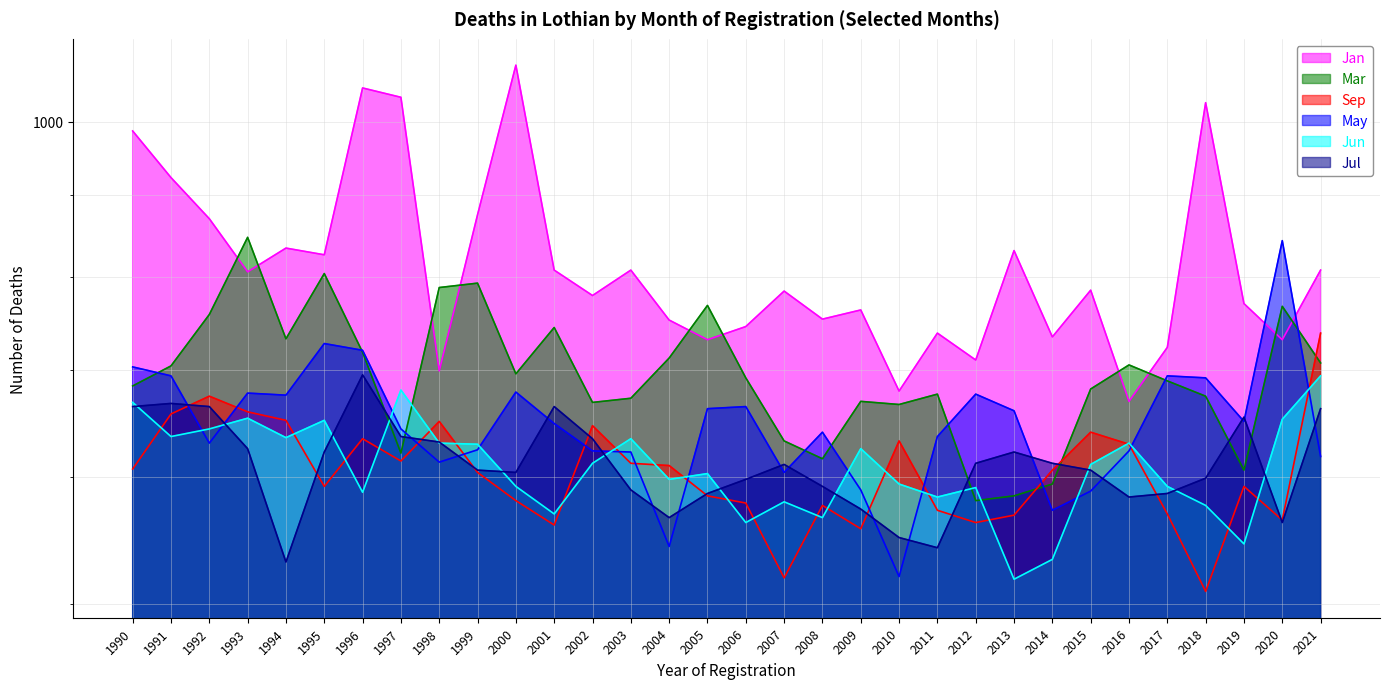

What is the difference between the Mar values at 2008 and 1997?

5